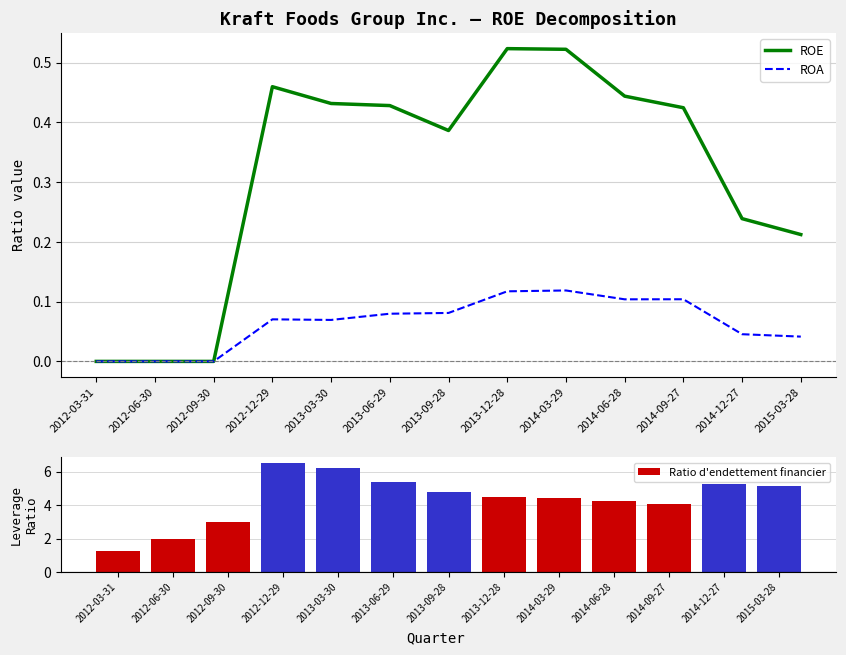

What is the value of the ROE bar at the 13th from the left?

0.2